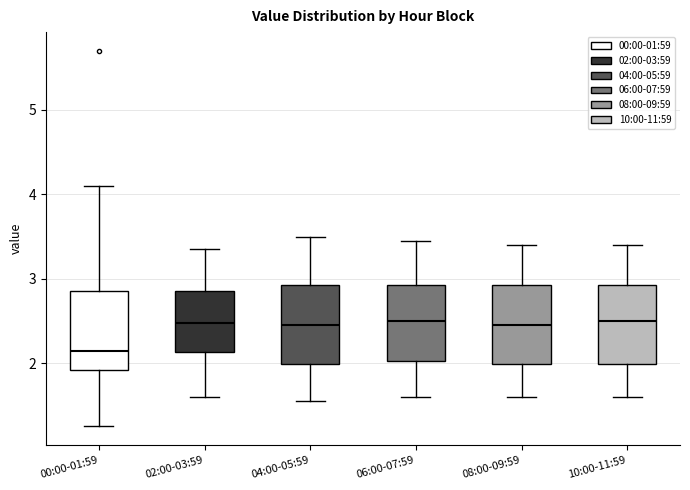

Reading left to right, read every box against the y-axis: the position of its median line, the range the box covers, and the ends of its whiskers. The values are not printed on the chart, so give them approximately, as read against the axis.

00:00-01:59: median 2.2, box 1.9 to 2.9, whiskers 1.3 to 4.1
02:00-03:59: median 2.5, box 2.1 to 2.9, whiskers 1.6 to 3.4
04:00-05:59: median 2.5, box 2.0 to 2.9, whiskers 1.6 to 3.5
06:00-07:59: median 2.5, box 2.0 to 2.9, whiskers 1.6 to 3.5
08:00-09:59: median 2.5, box 2.0 to 2.9, whiskers 1.6 to 3.4
10:00-11:59: median 2.5, box 2.0 to 2.9, whiskers 1.6 to 3.4